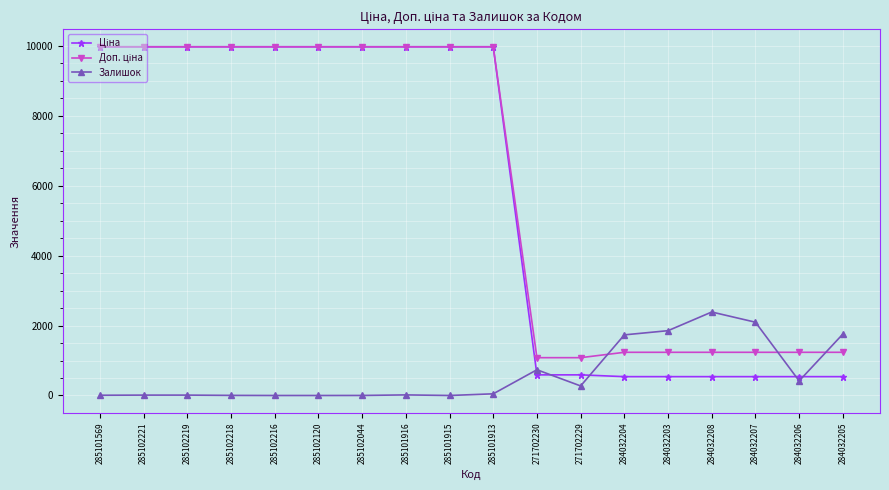

What is the total value across all series at 285102216?

19950.0